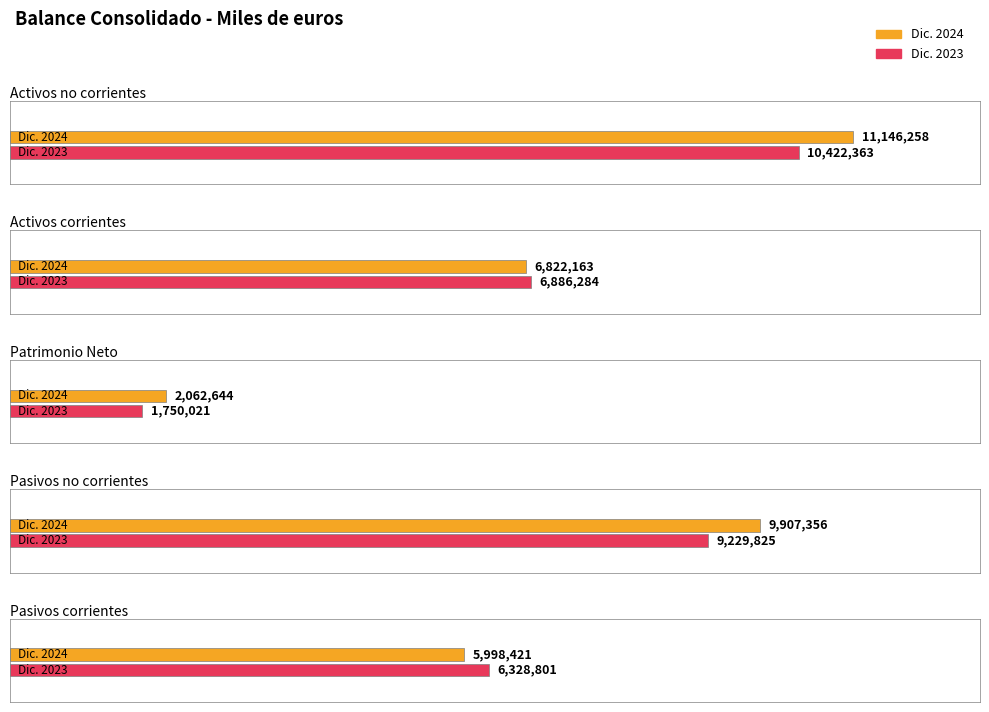

What position from the left is Pasivos no corrientes?

4